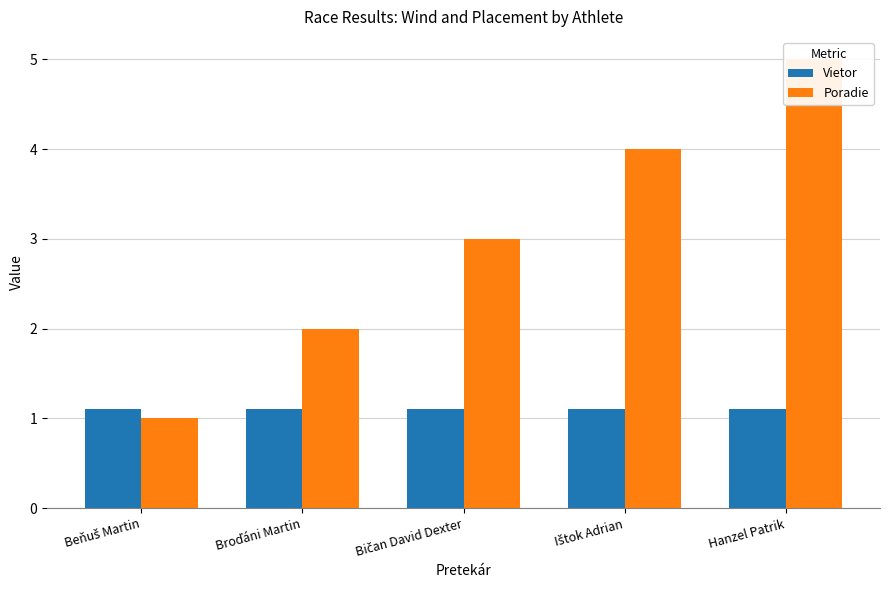

What is the difference between the highest and lowest values at Broďáni Martin?

0.9